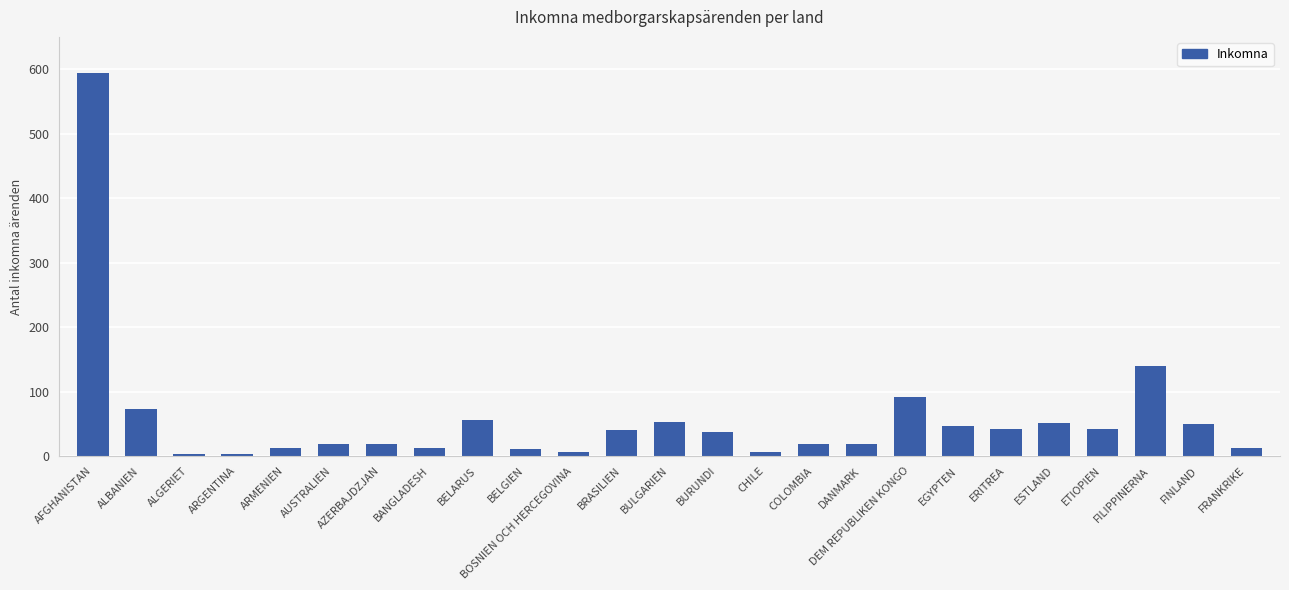

What is the greatest value displayed?

594